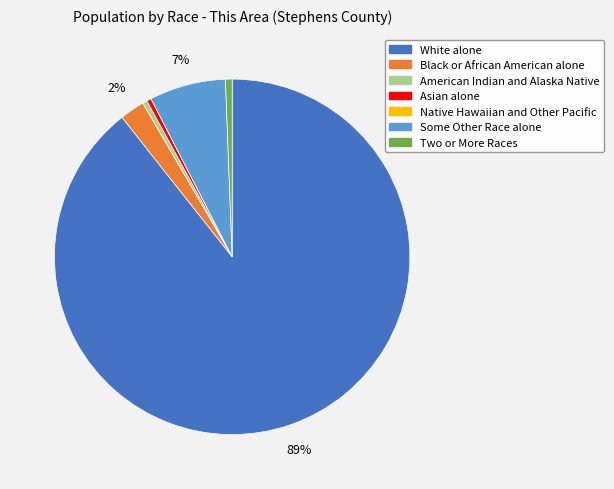

To the nearest percent, what percentage of the pie is Black or African American alone?

2%